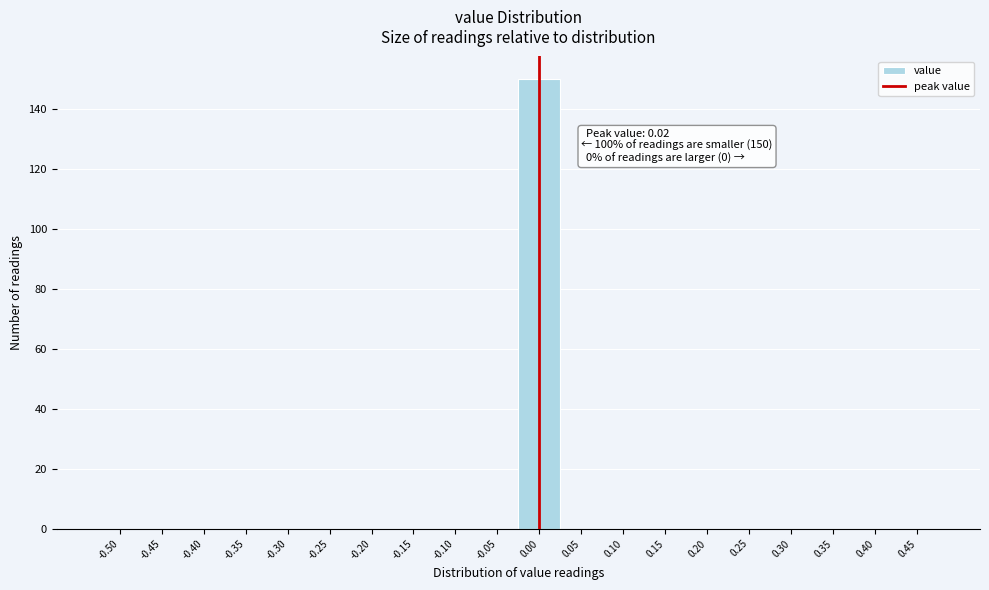

Reading left to right, list all the values displayed in this chart.

-0.50=0	-0.45=0	-0.40=0	-0.35=0	-0.30=0	-0.25=0	-0.20=0	-0.15=0	-0.10=0	-0.05=0	0.00=150	0.05=0	0.10=0	0.15=0	0.20=0	0.25=0	0.30=0	0.35=0	0.40=0	0.45=0